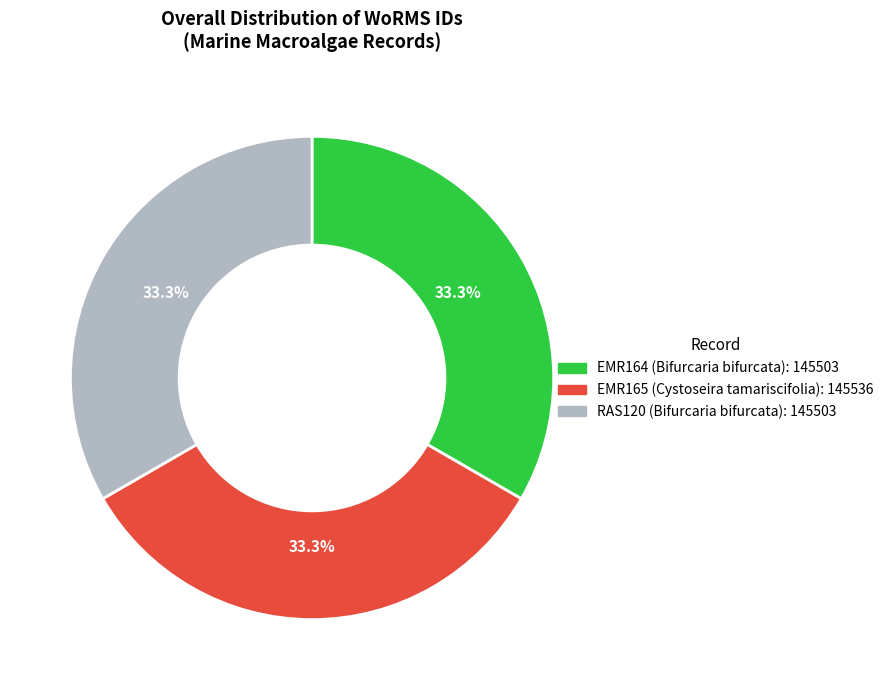

True or false: EMR164 (Bifurcaria bifurcata) accounts for 33% of the total.

True